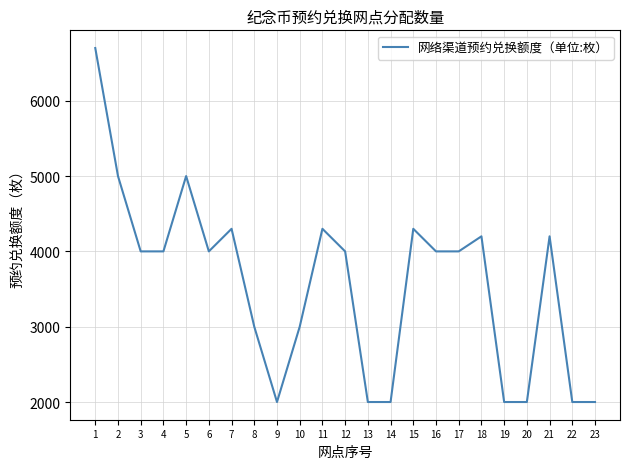

Is this an area chart (filled region under the line)?

No